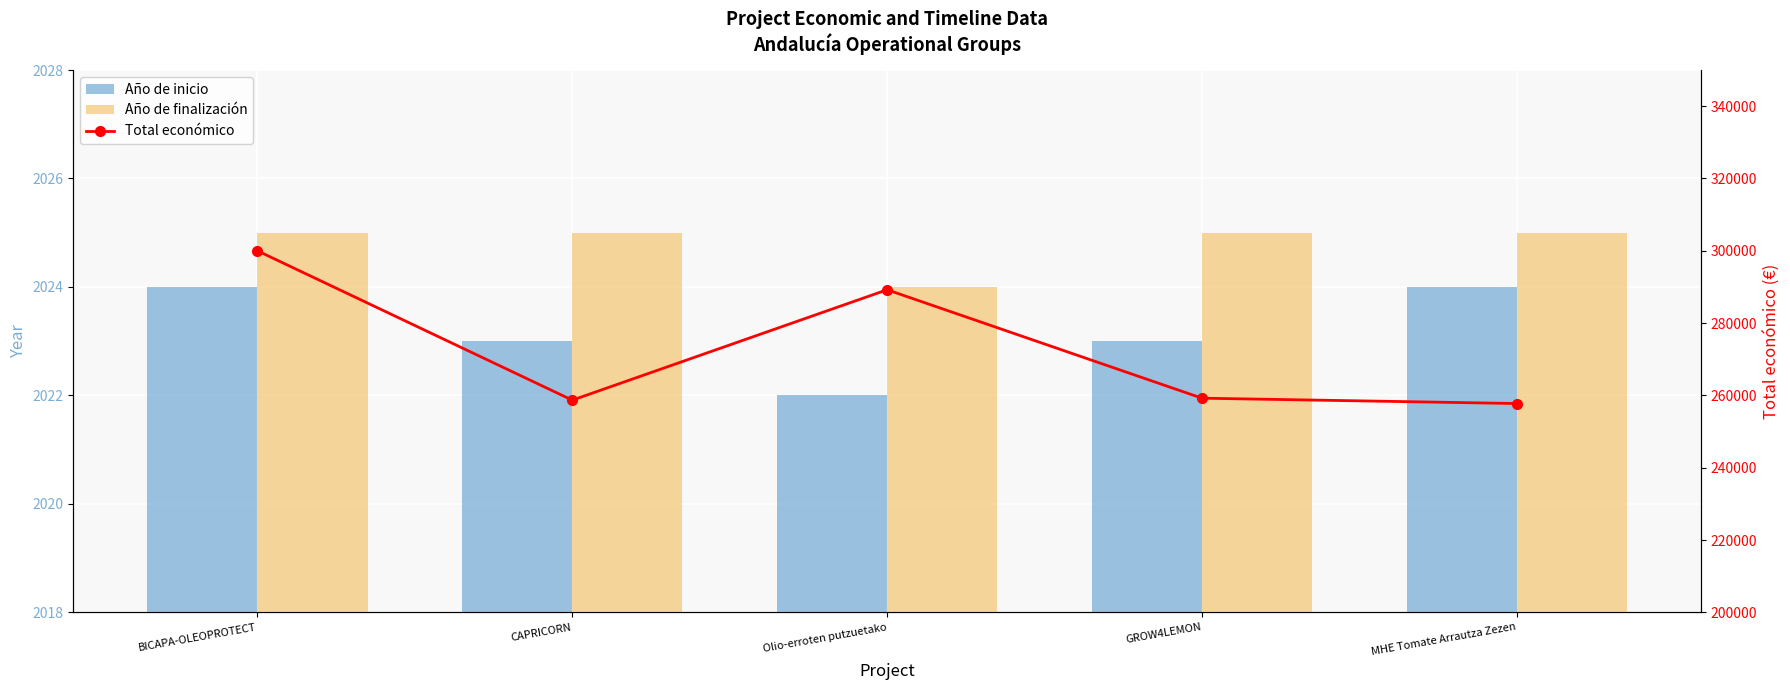

Reading left to right, transcribe all the data shown in this chart.

Año de inicio: 2024	2023	2022	2023	2024
Año de finalización: 2025	2025	2024	2025	2025
Total económico: 299997	258704	289231	259249	257770